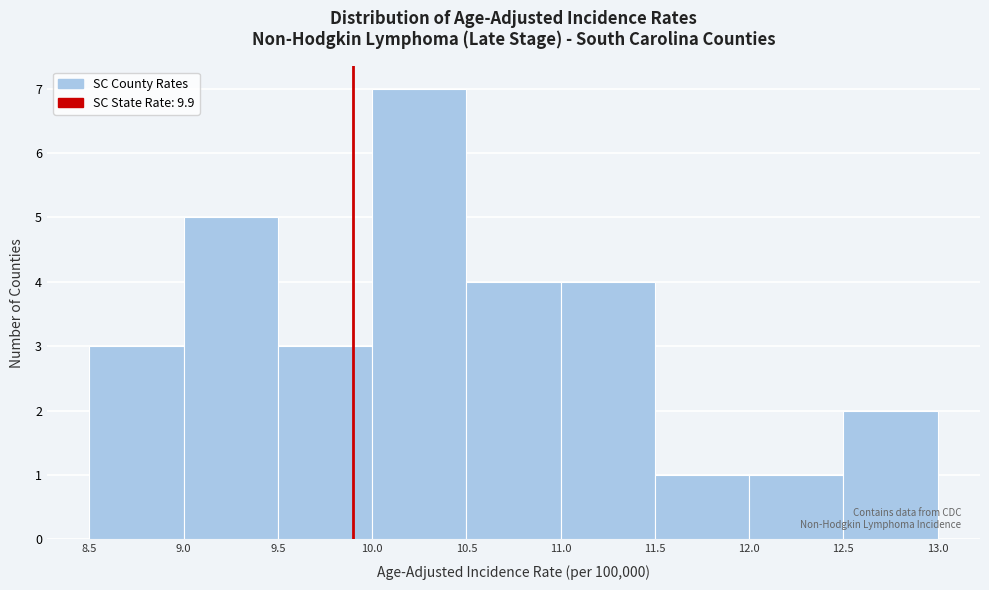

How tall is the bar that spans 8.5 to 9.0 on the x-axis? The values are not printed on the chart, so give them approximately, as read against the axis.

3